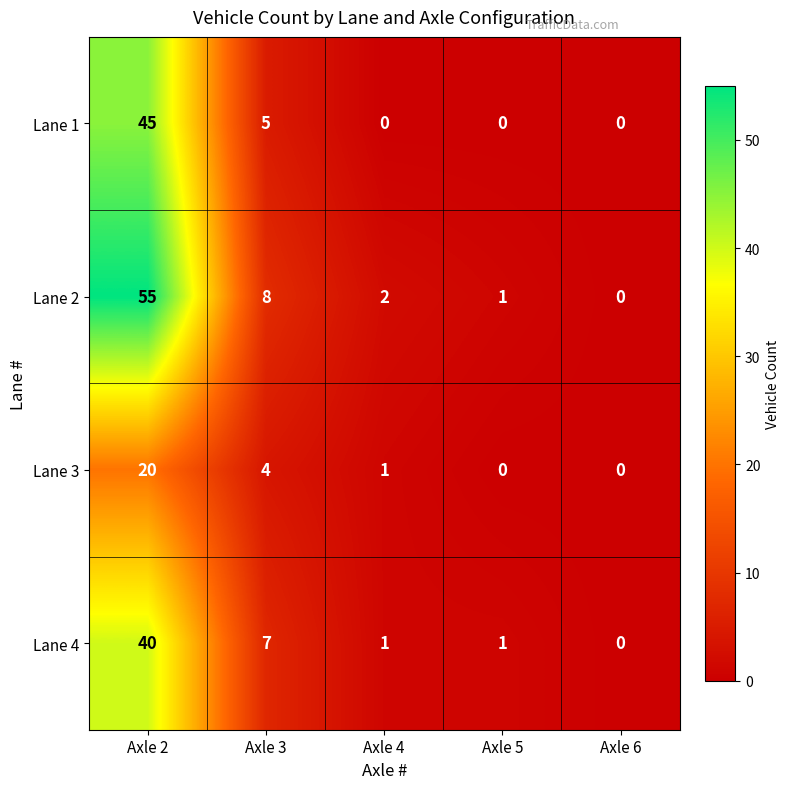

At which category does the chart reach its peak across all series?

Axle 2